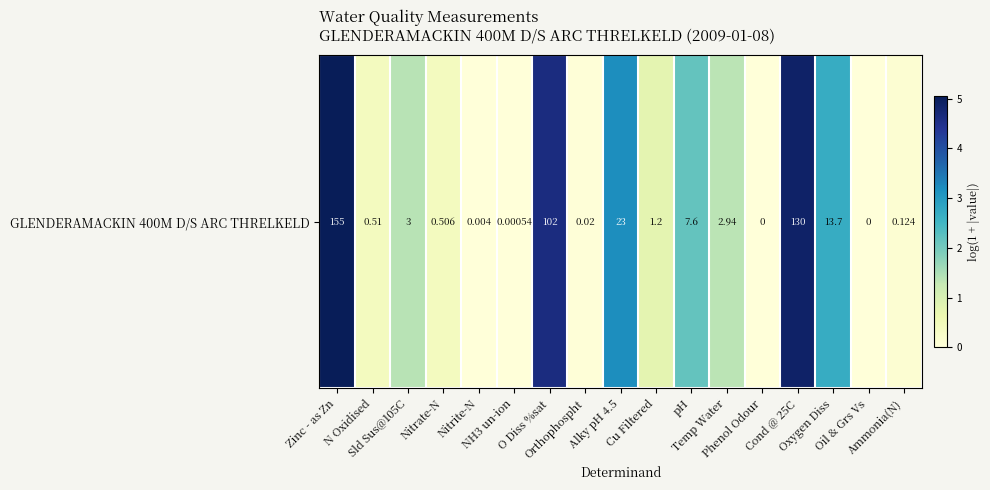

What is the maximum value shown in the chart?

5.0